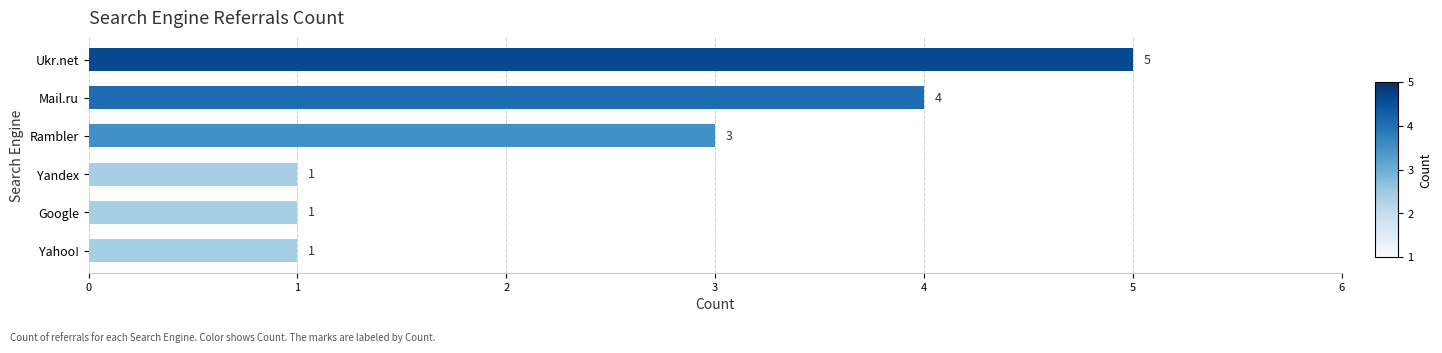

The chart shows a value of 4 at Rambler. True or false?

False